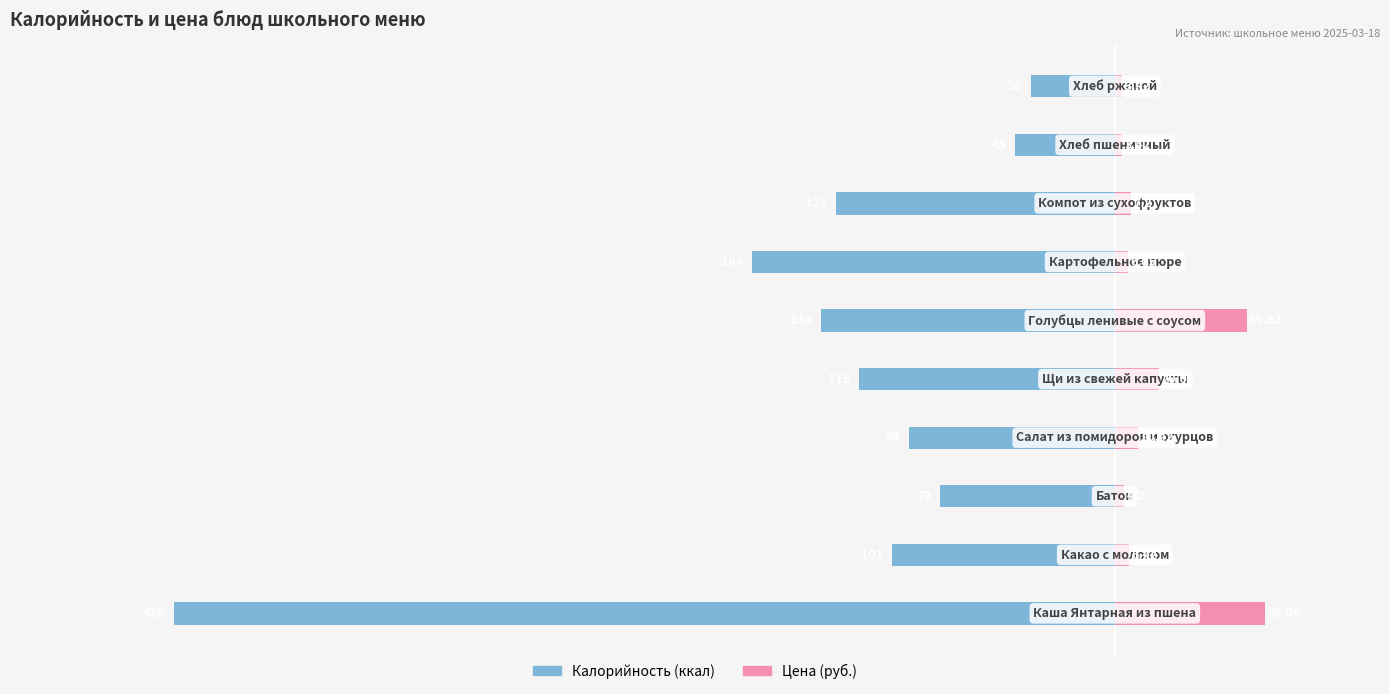

Count the number of data series in this chart.

2